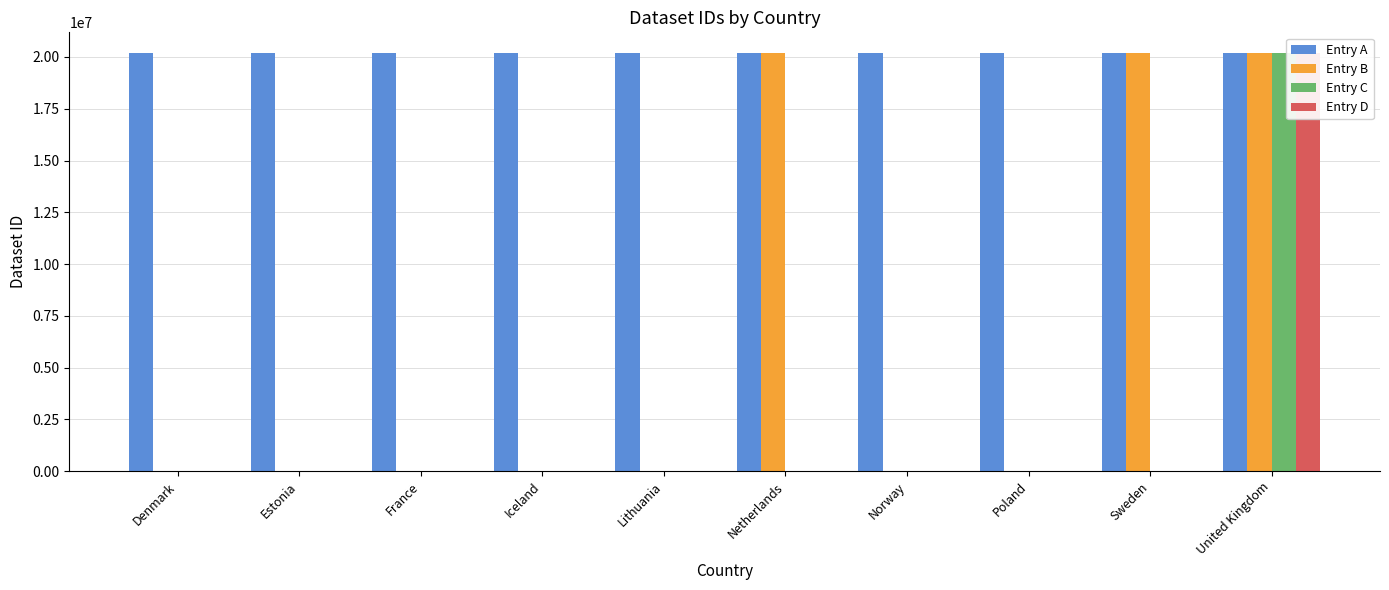

The value of Entry B at Denmark is -13727373. True or false?

False